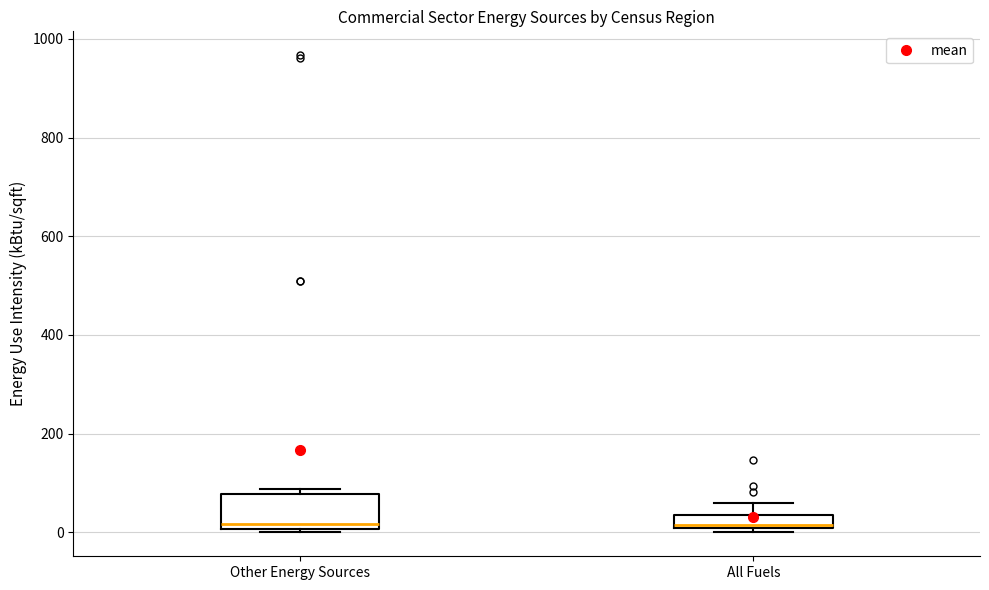

Which box is the tallest, from its lower edge to its upper edge?

Other Energy Sources